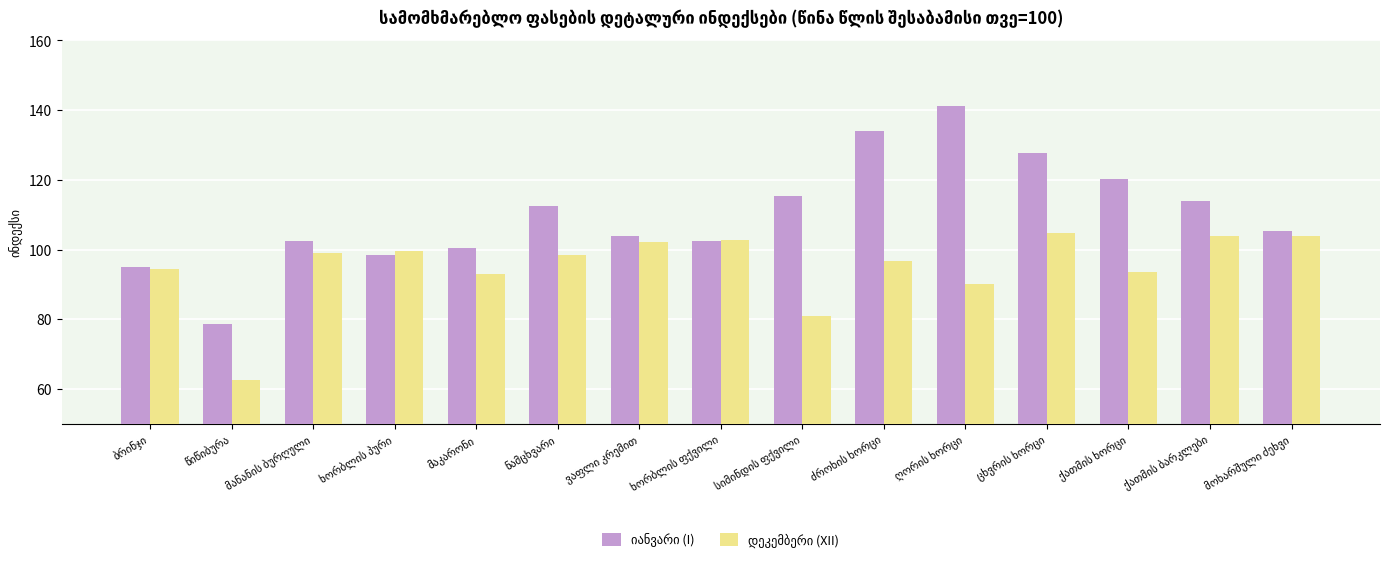

Rank the categories by იანვარი (I) value from lowest to highest.

წიწიბურა, ბრინჯი, ხორბლის პური, მაკარონი, მანანის ბურღული, ხორბლის ფქვილი, ვაფლი კრემით, მოხარშული ძეხვი, ნამცხვარი, ქათმის ბარკლები, სიმინდის ფქვილი, ქათმის ხორცი, ცხვრის ხორცი, ძროხის ხორცი, ღორის ხორცი